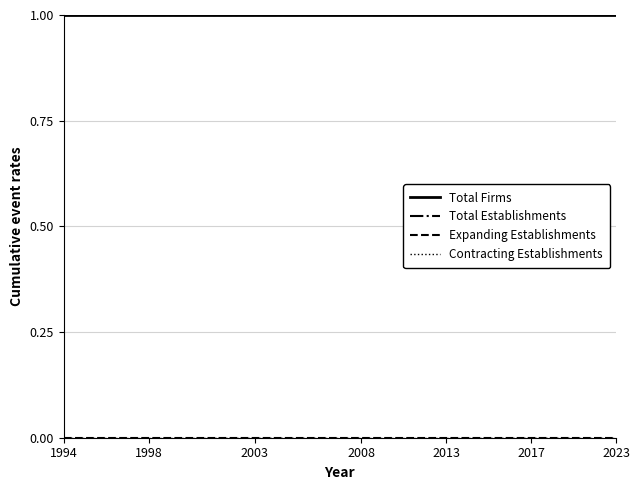

What is the lowest value of the Total Establishments series?

1